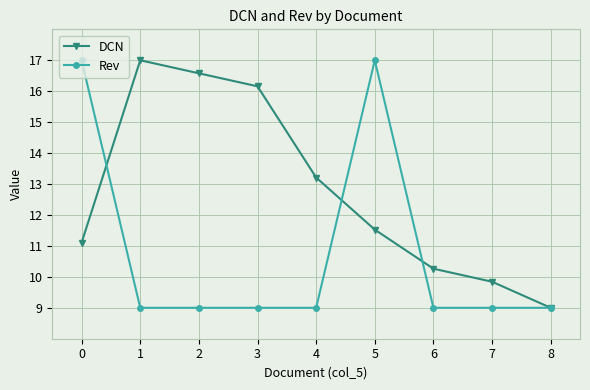

Rank the series by their average value, from highest to lowest.

DCN, Rev